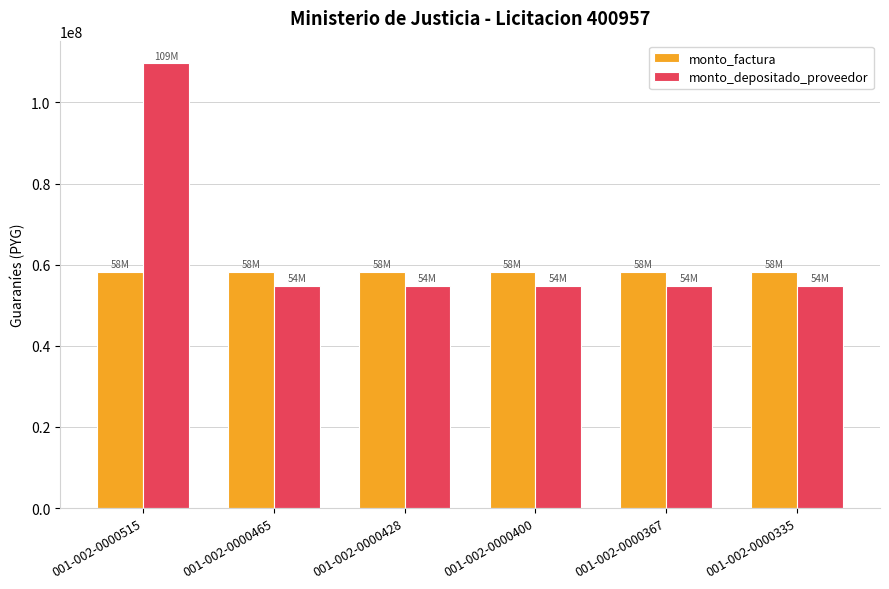

Rank the series by their average value, from lowest to highest.

monto_factura, monto_depositado_proveedor